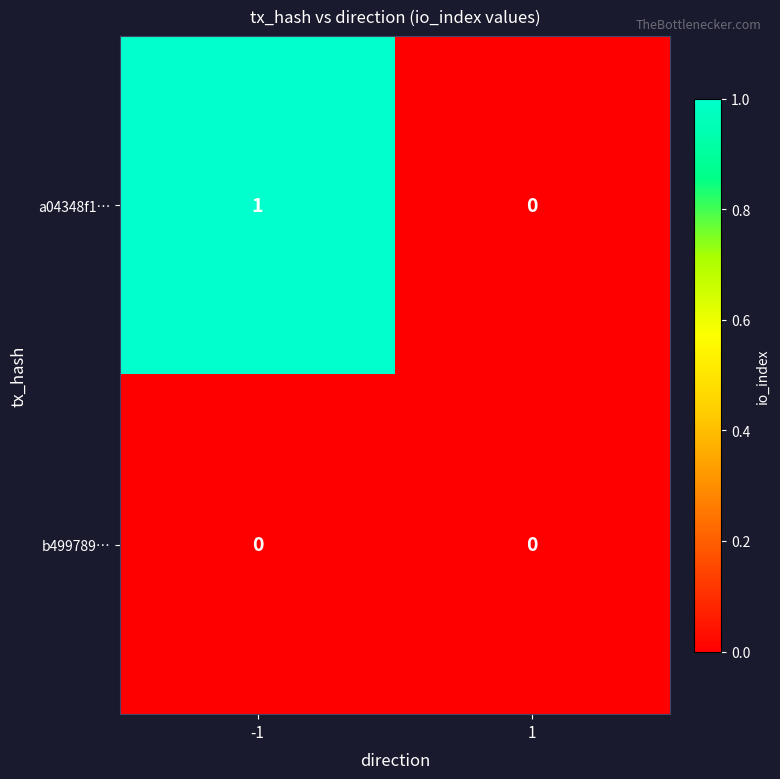

At which category is the sum across all series the highest?

-1